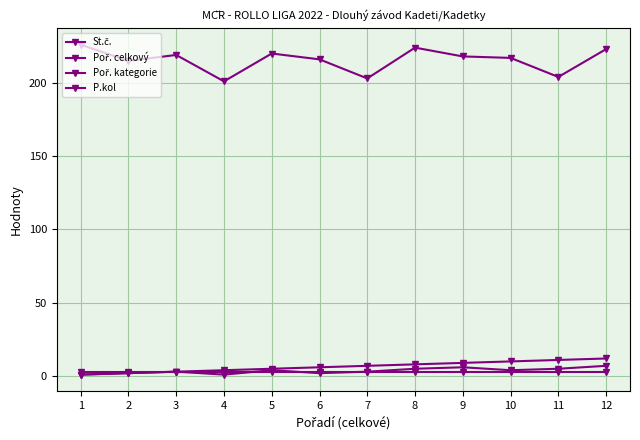

True or false: Poř. celkový and P.kol cross at least once.

False